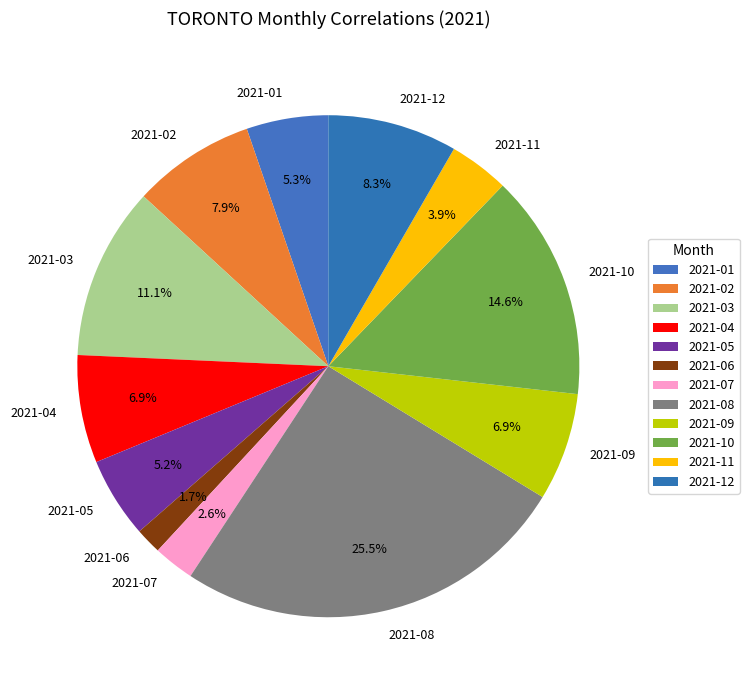

What portion of the pie excludes 2021-06?

98.3%